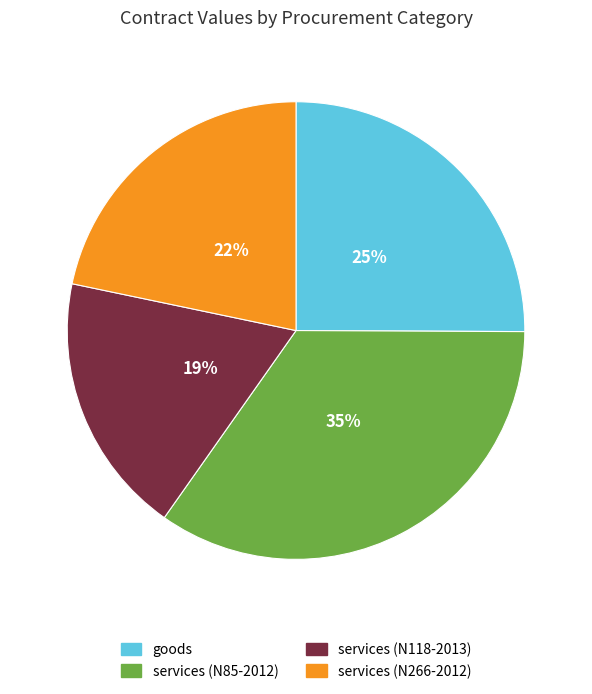

How many segments does this pie chart have?

4